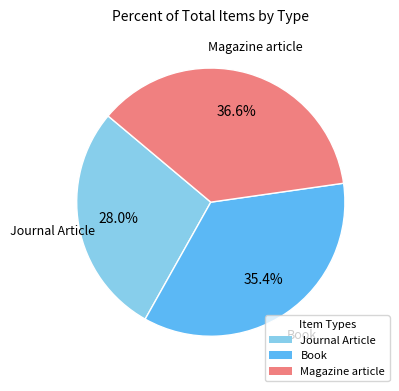

True or false: Magazine article accounts for 30% of the total.

False